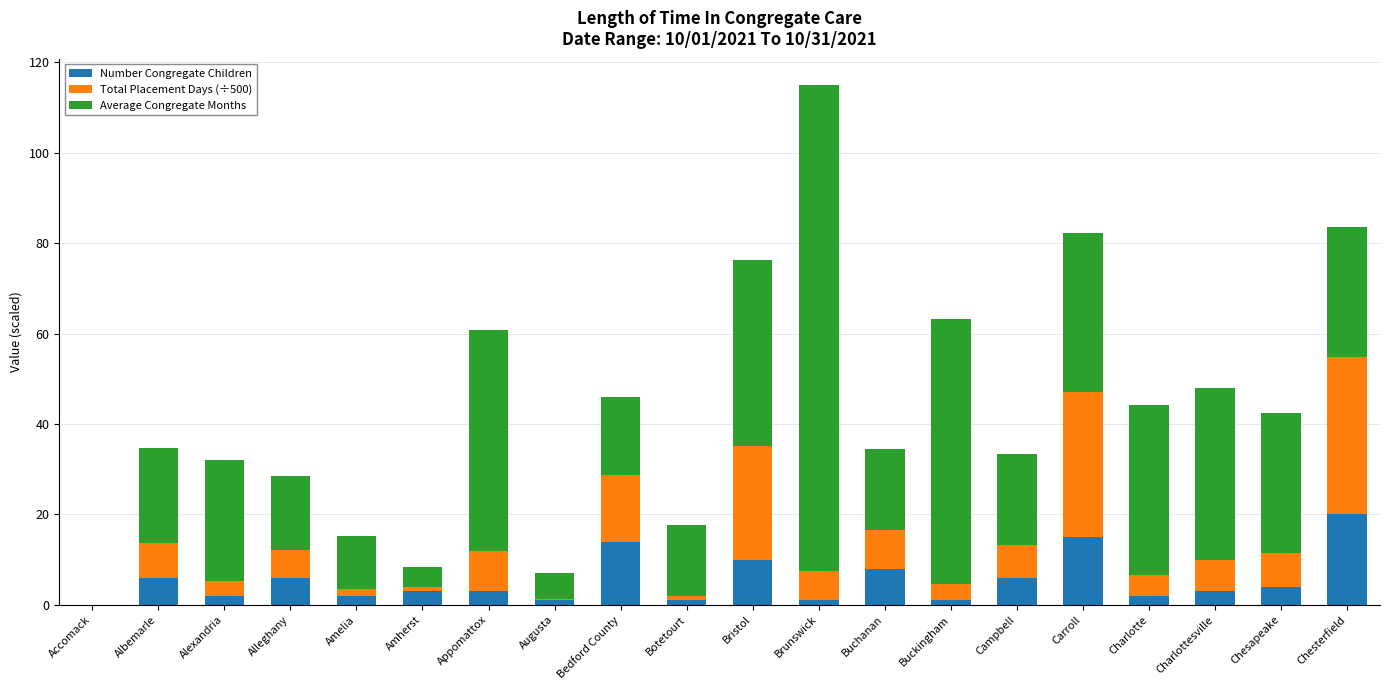

What is the sum of the Number Congregate Children values at Chesterfield and Campbell?

26.0